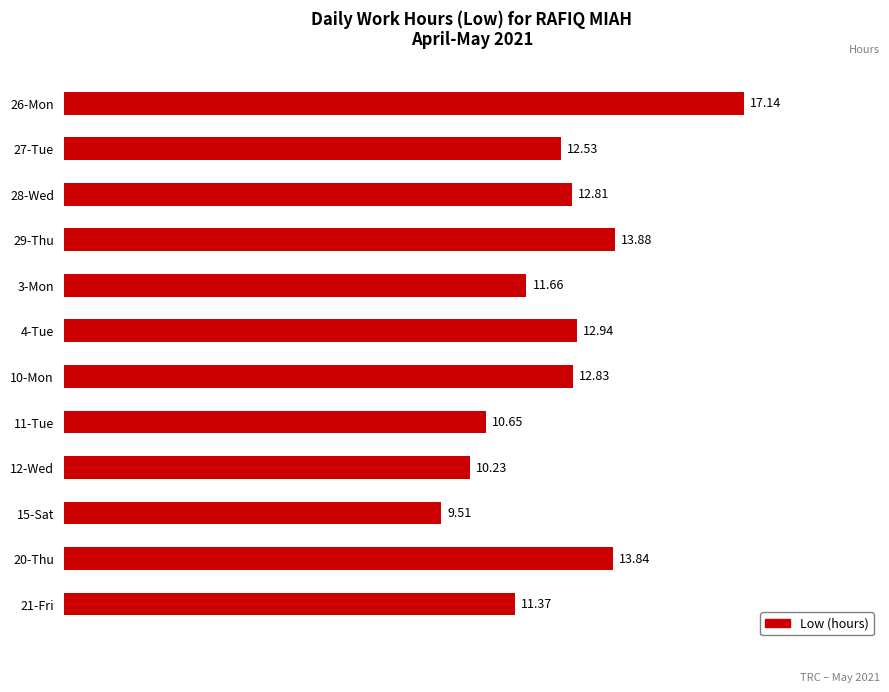

Between 15-Sat and 26-Mon, which is larger?

26-Mon